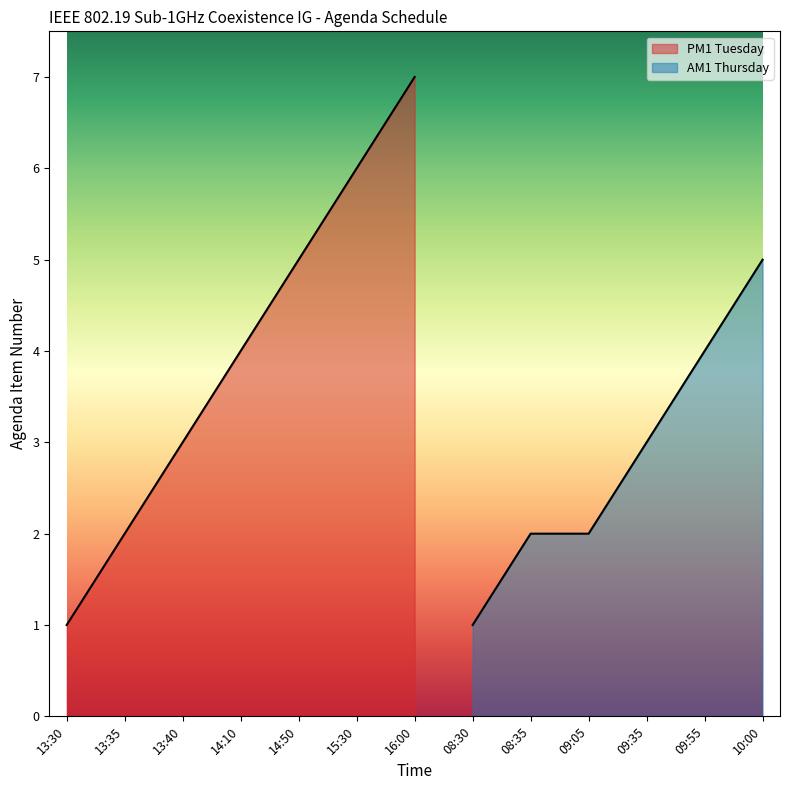

The chart shows a value of 5 at 14:50. True or false?

True